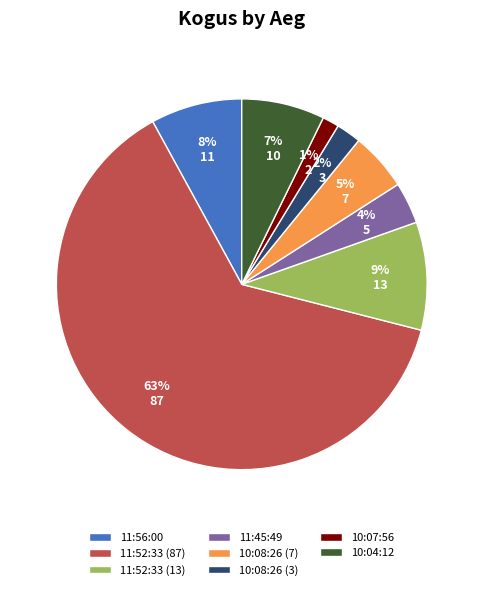

How many segments does this pie chart have?

8